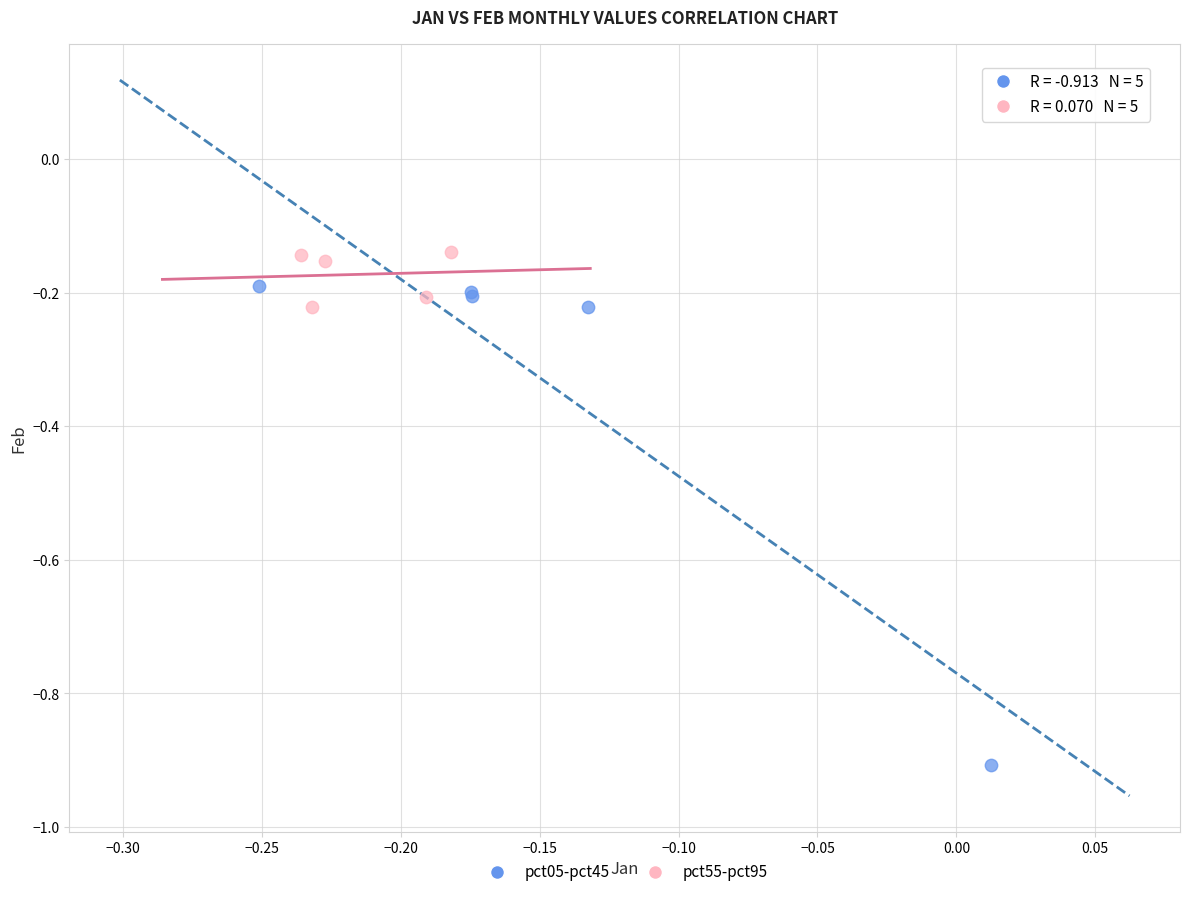

What are all the series names shown in the legend?

pct05-pct45, pct55-pct95